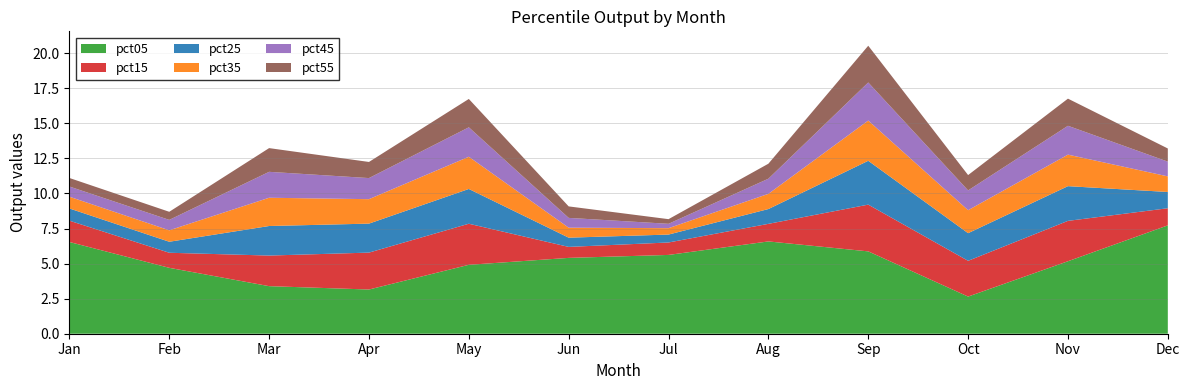

Reading left to right, transcribe all the data shown in this chart.

pct05: 6.5	4.7	3.4	3.2	4.9	5.4	5.6	6.6	5.9	2.6	5.2	7.7
pct15: 1.5	1.1	2.2	2.6	2.9	0.8	0.9	1.3	3.3	2.5	2.9	1.2
pct25: 0.9	0.8	2.1	2.1	2.5	0.7	0.6	1.1	3.1	2.0	2.5	1.2
pct35: 0.8	0.8	2.0	1.7	2.3	0.7	0.5	1.1	2.9	1.6	2.2	1.1
pct45: 0.7	0.7	1.8	1.5	2.1	0.7	0.3	1.1	2.7	1.4	2.1	1.1
pct55: 0.6	0.6	1.7	1.1	2.0	0.8	0.3	1.1	2.6	1.1	1.9	0.9